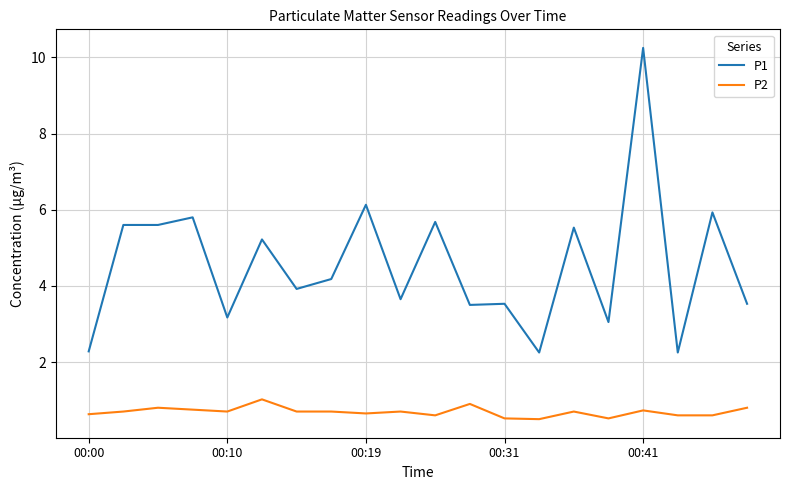

At how many categories does at least one series exceed 6?

2